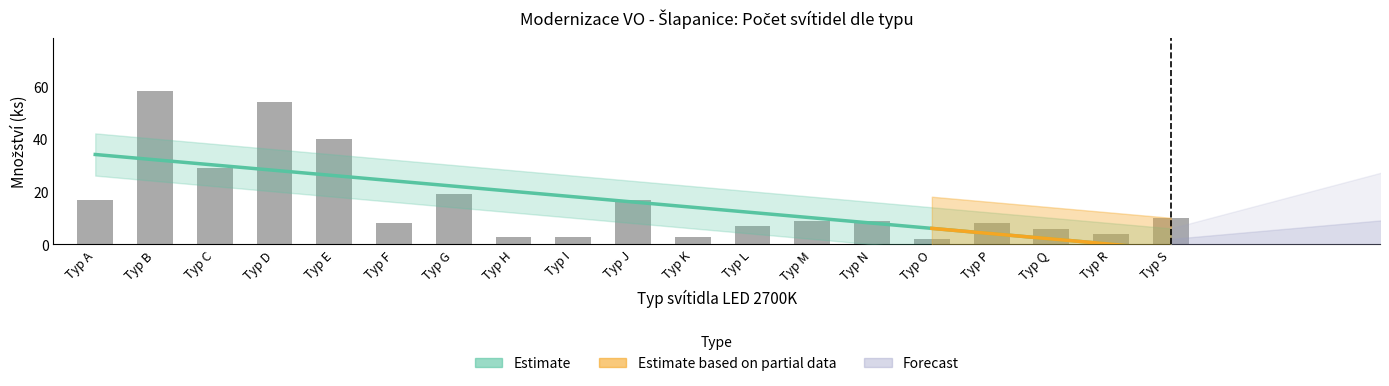

Is it true that the value at Typ Q is 6?

True